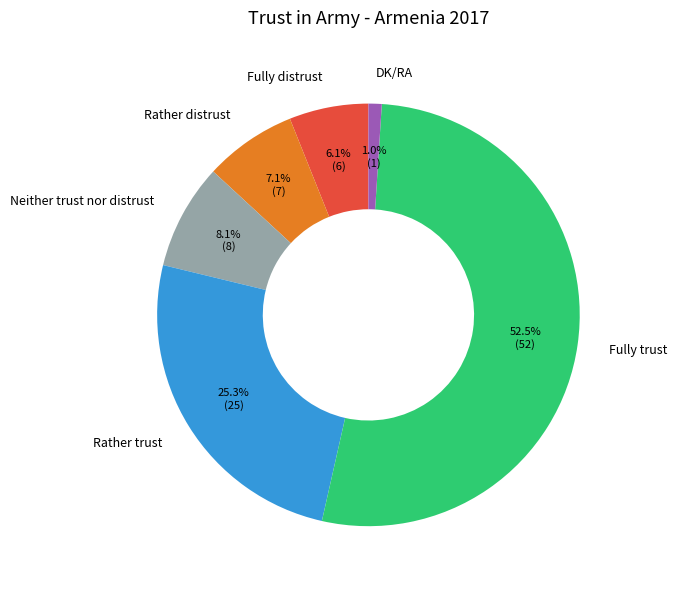

What percentage is NOT represented by Rather trust?

74.7%